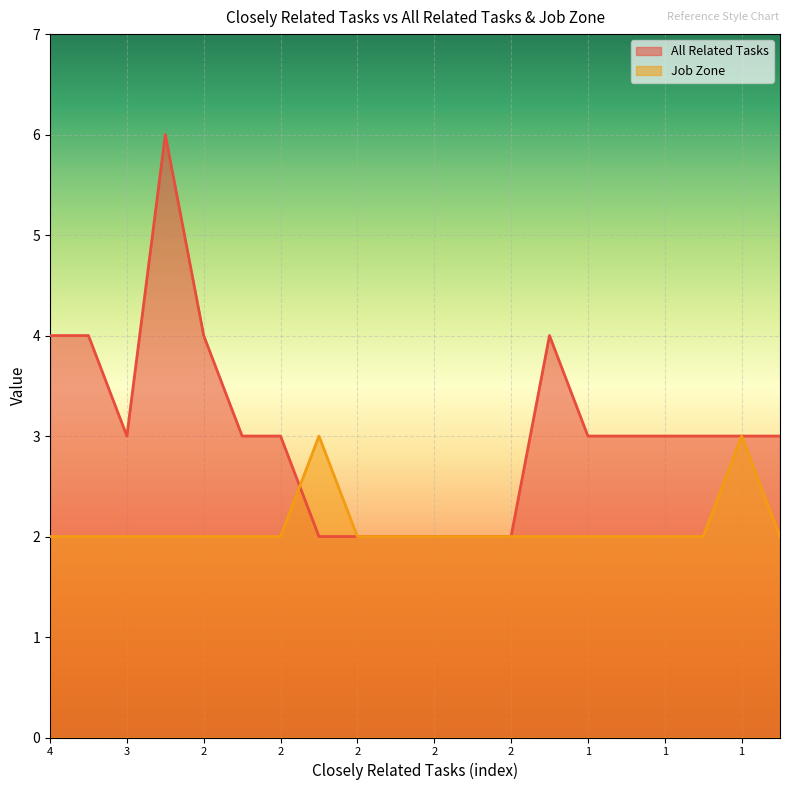

What is the spread (max minus min) of values at 2?

4